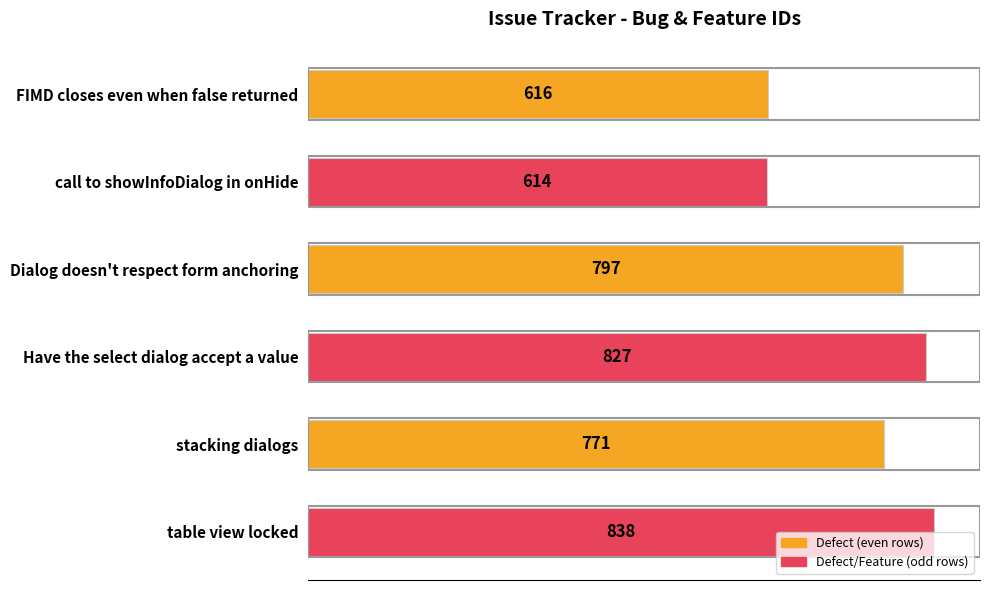

What is the ratio of the value at call to showInfoDialog in onHide to the value at table view locked?

0.7